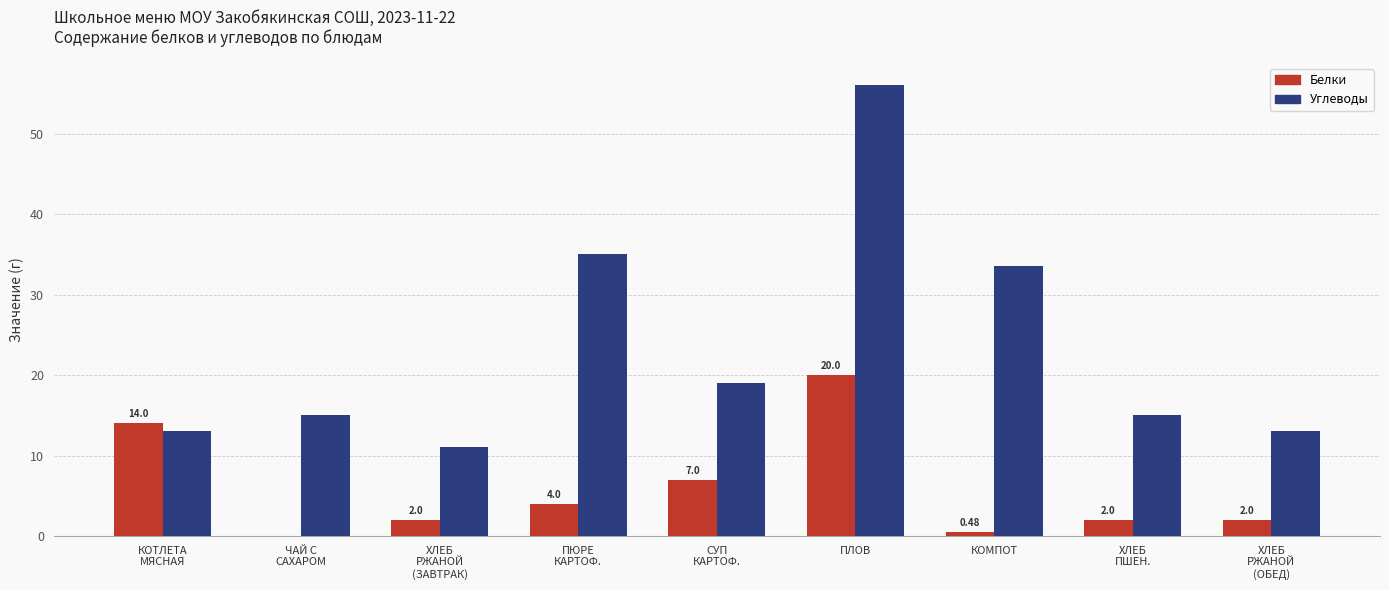

What are all the series names shown in the legend?

Белки, Углеводы